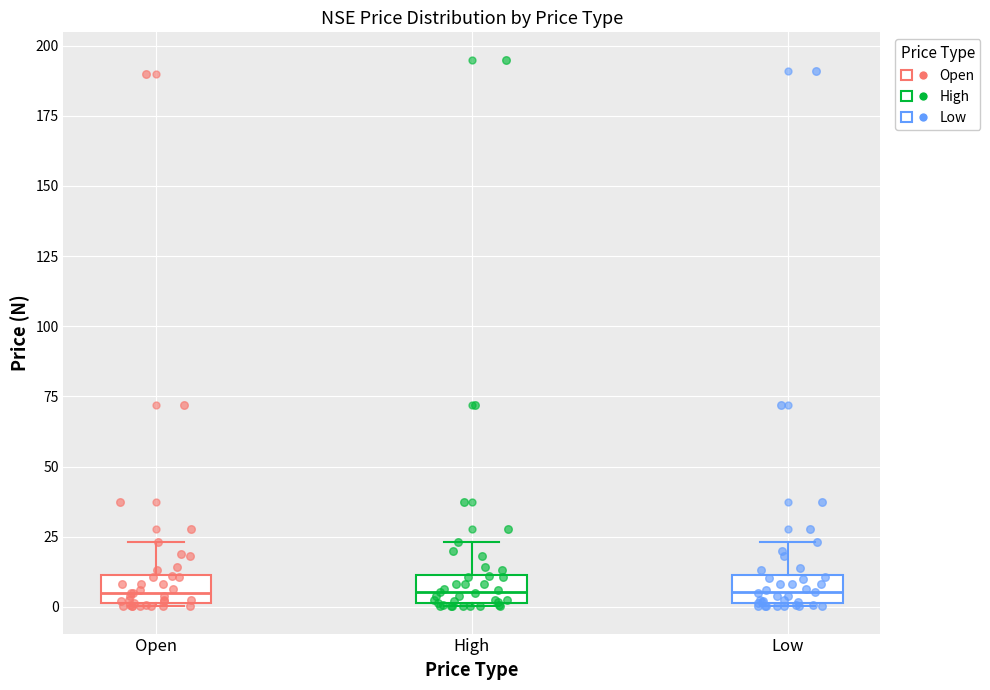

Reading left to right, transcribe this box plot: for each box, give where its median line is, the range the box spans, and where its two whiskers end, as read against the y-axis. The values are not printed on the chart, so give them approximately, as read against the axis.

Open: median 5, box 0 to 10, whiskers 0 to 25
High: median 5, box 0 to 10, whiskers 0 to 25
Low: median 5, box 0 to 10, whiskers 0 to 25